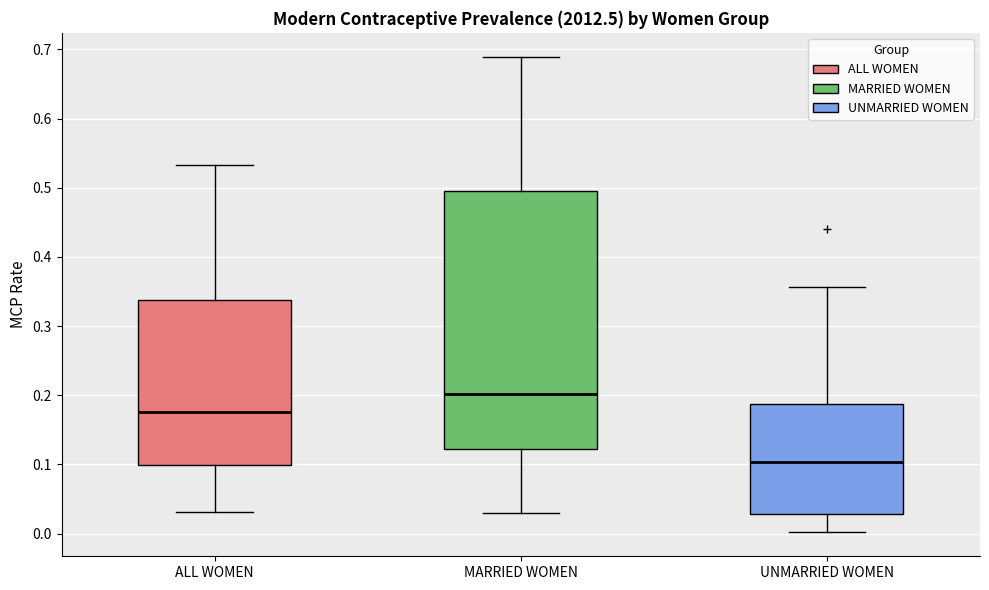

Reading left to right, read every box against the y-axis: the position of its median line, the range the box covers, and the ends of its whiskers. The values are not printed on the chart, so give them approximately, as read against the axis.

ALL WOMEN: median 0.18, box 0.10 to 0.34, whiskers 0.03 to 0.53
MARRIED WOMEN: median 0.20, box 0.12 to 0.49, whiskers 0.03 to 0.69
UNMARRIED WOMEN: median 0.10, box 0.03 to 0.19, whiskers 0.00 to 0.36